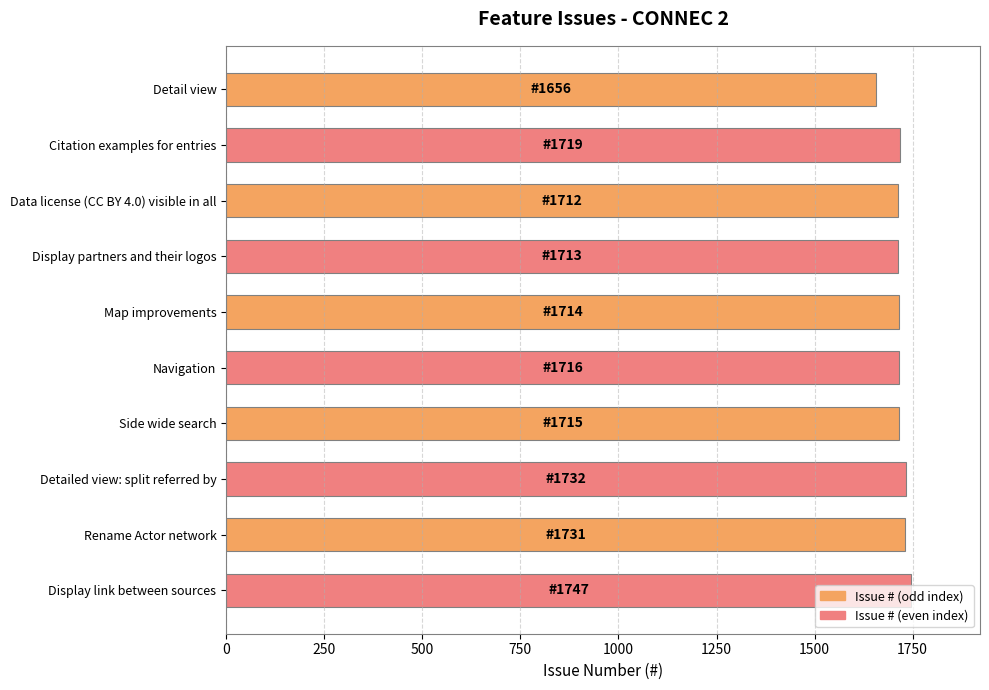

What is the maximum value shown in the chart?

1747